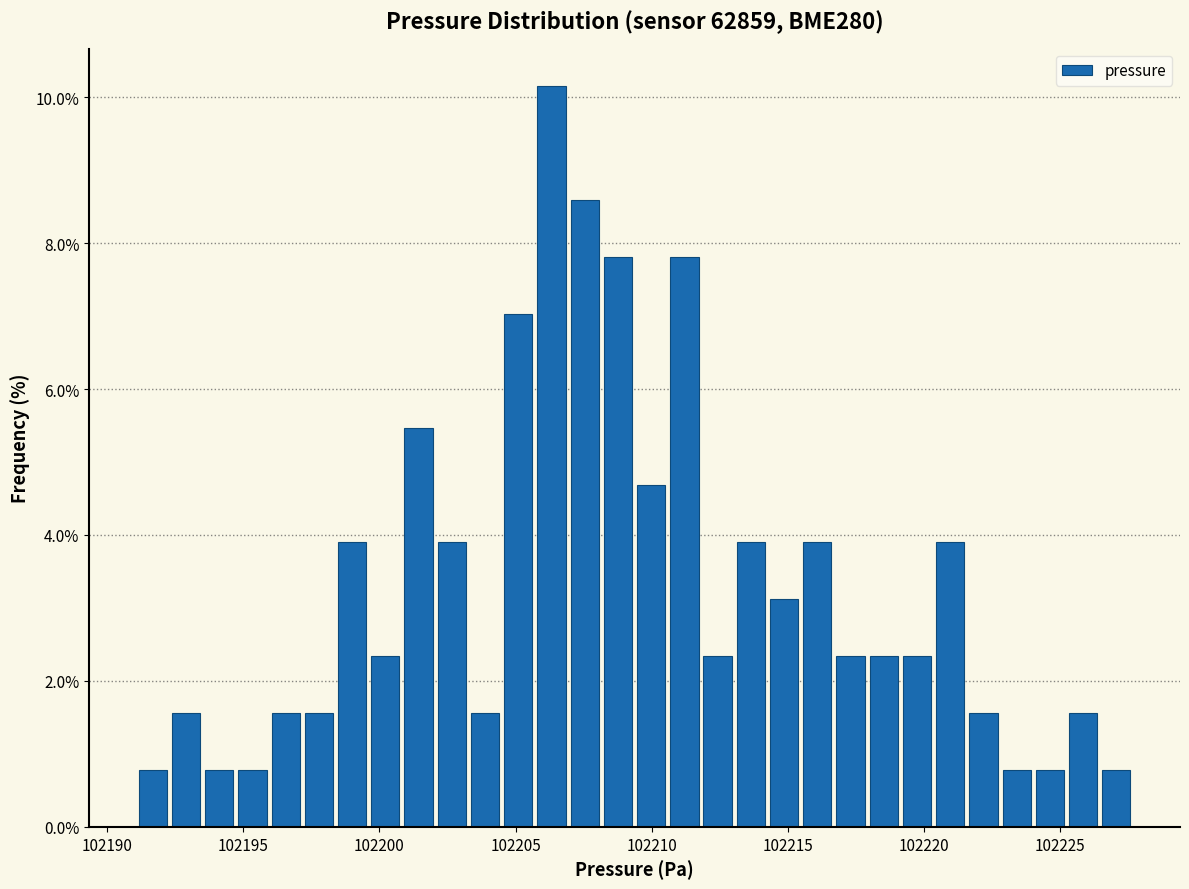

Read against the x-axis, roughly where is the centre of the tallest bar?

102206.5